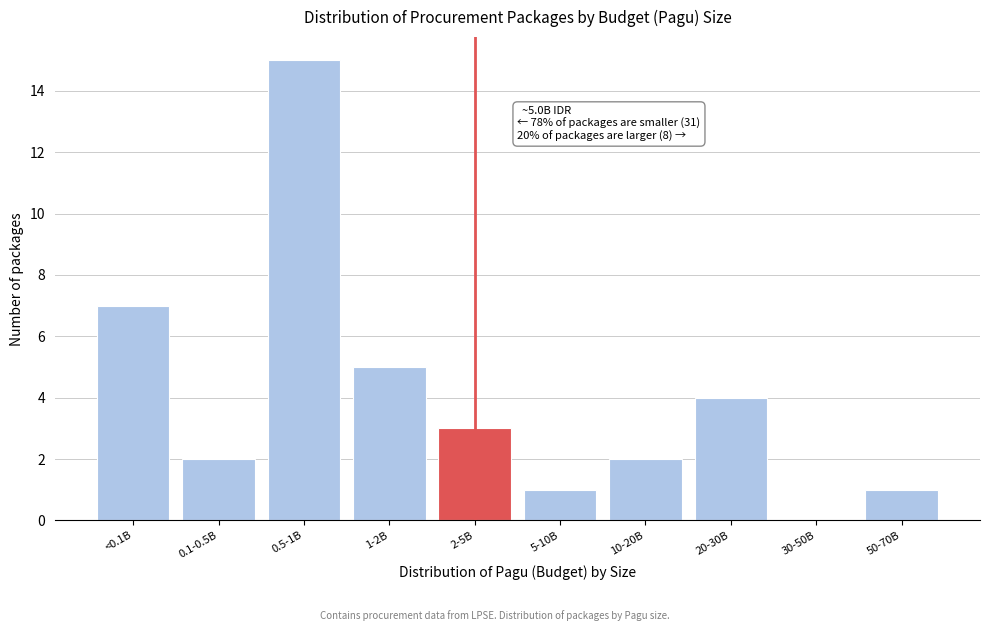

Reading left to right, transcribe all the data shown in this chart.

<0.1B=7	0.1-0.5B=2	0.5-1B=15	1-2B=5	2-5B=3	5-10B=1	10-20B=2	20-30B=4	30-50B=0	50-70B=1